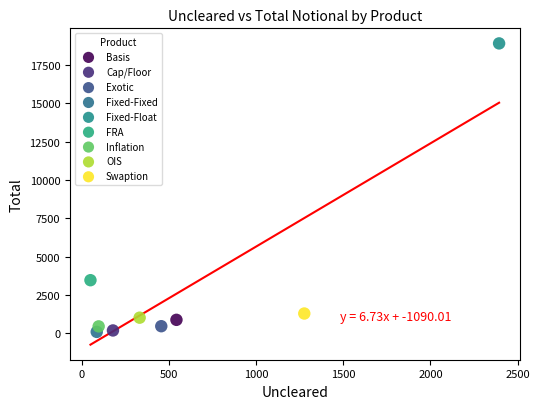

Which series reaches the maximum Y coordinate?

Fixed-Float